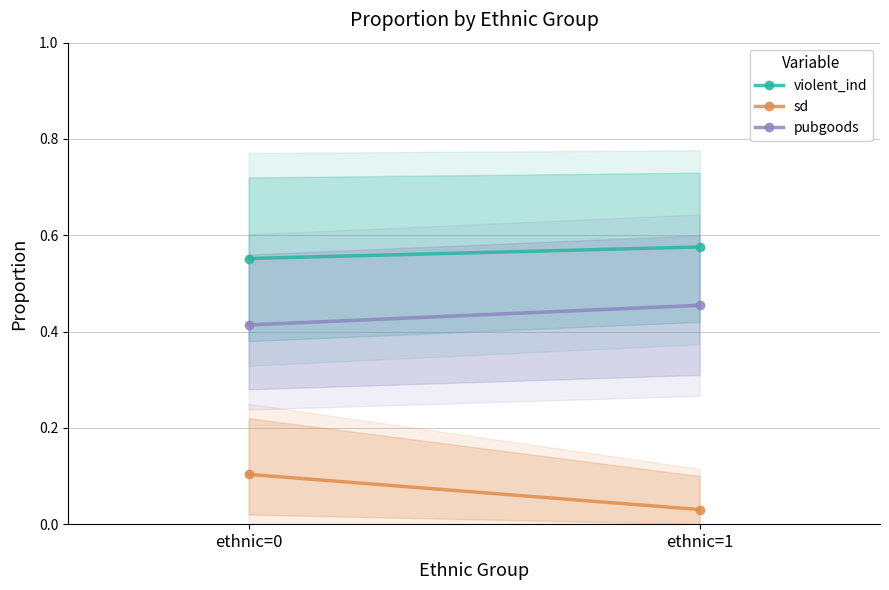

What is the average value of the sd series?

0.1